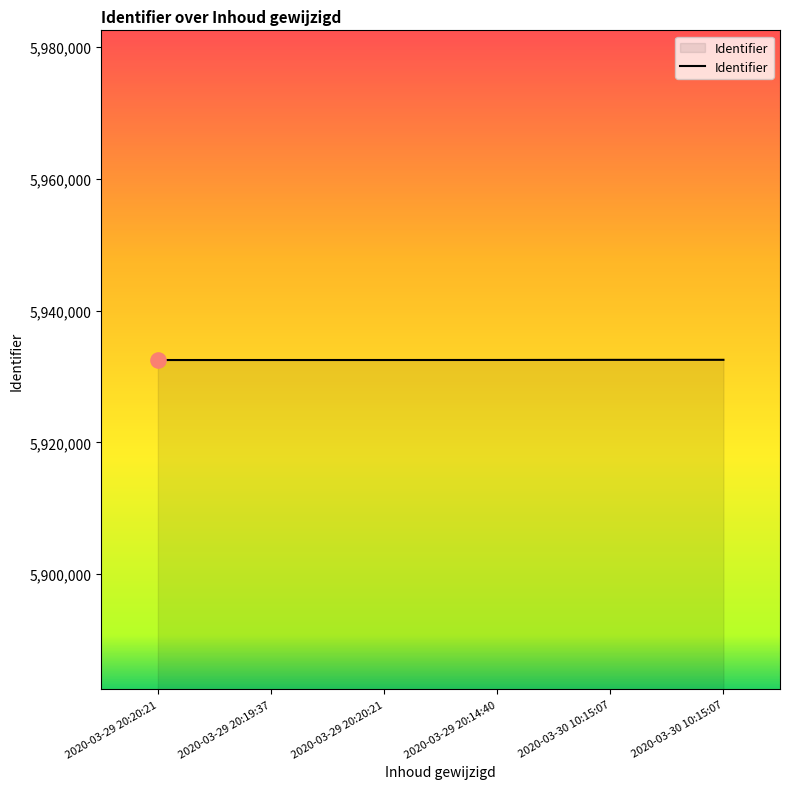

What is the change in value from 2020-03-29 20:20:21 to 2020-03-30 10:15:07?

+28